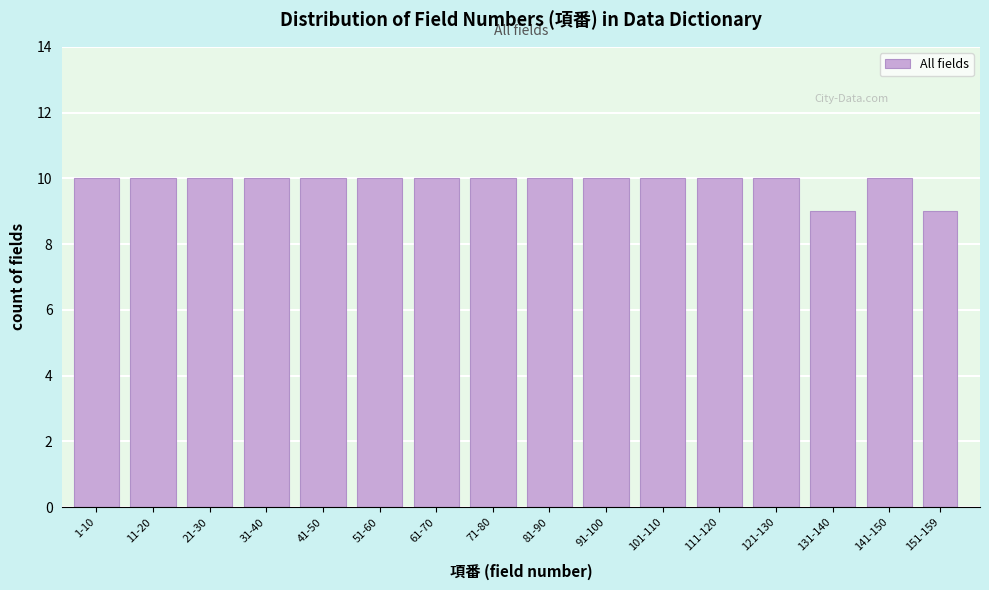

Reading left to right, extract all data points from this chart.

10	10	10	10	10	10	10	10	10	10	10	10	10	9	10	9